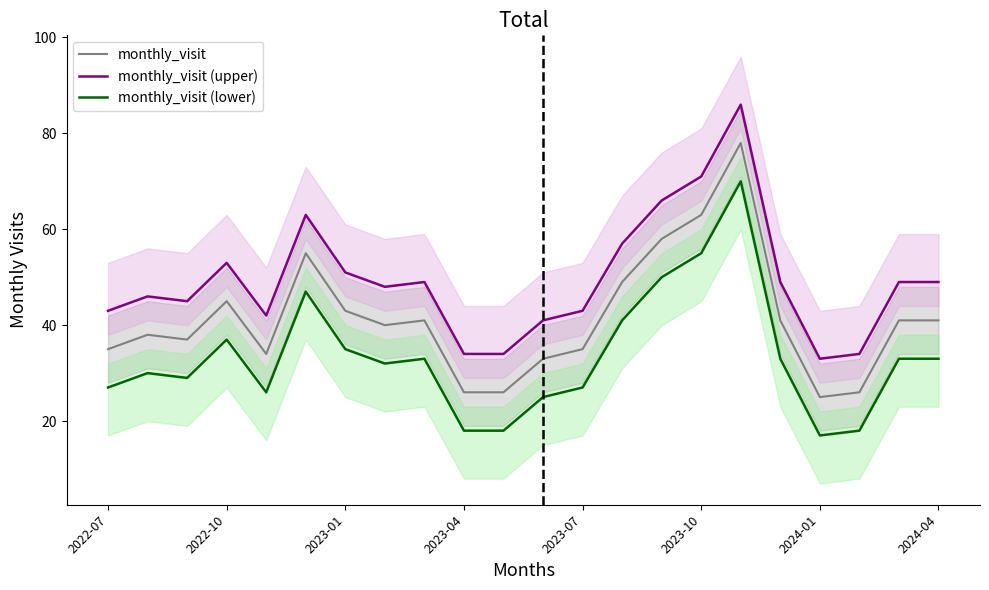

Which series has the largest total across all categories?

monthly_visit (upper)